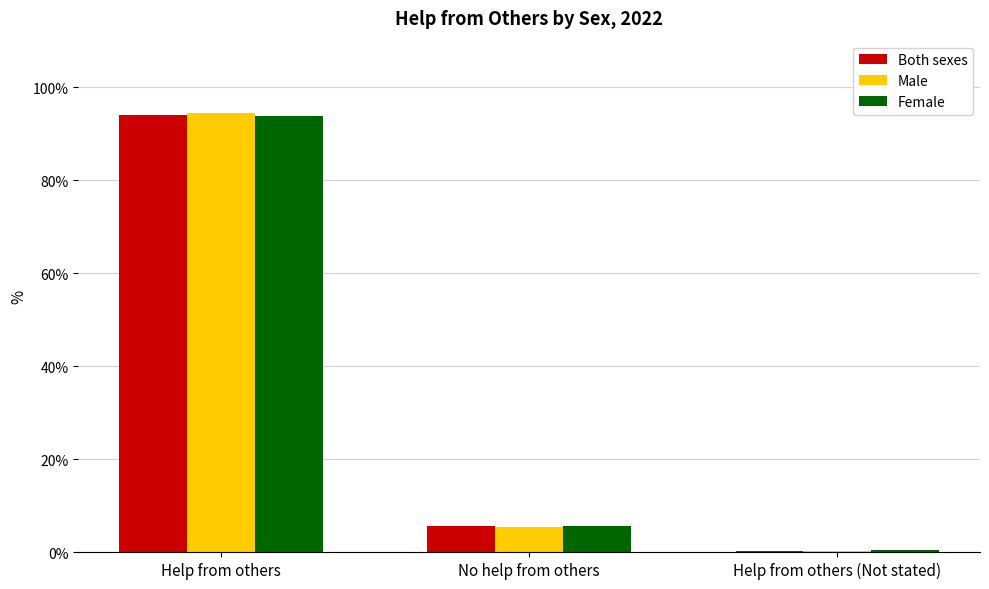

What is the sum of all Both sexes values?

100.0